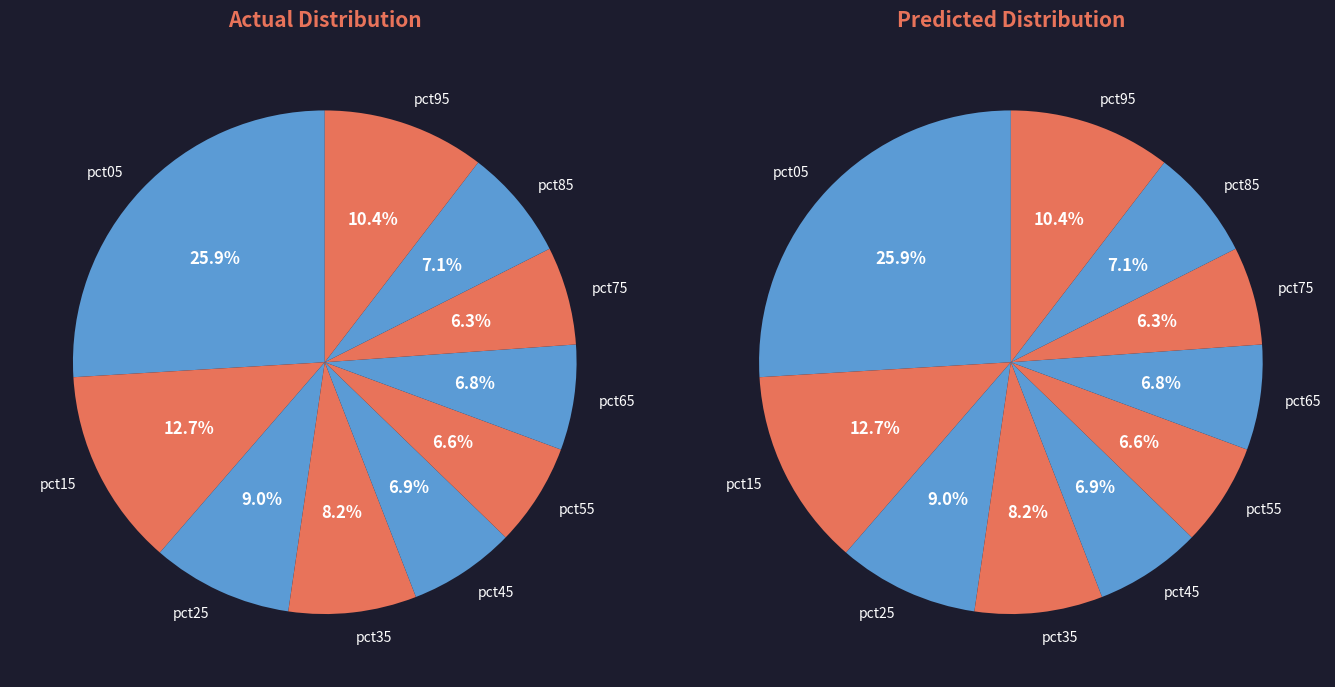

The pct65 slice represents 1% of the pie. True or false?

False